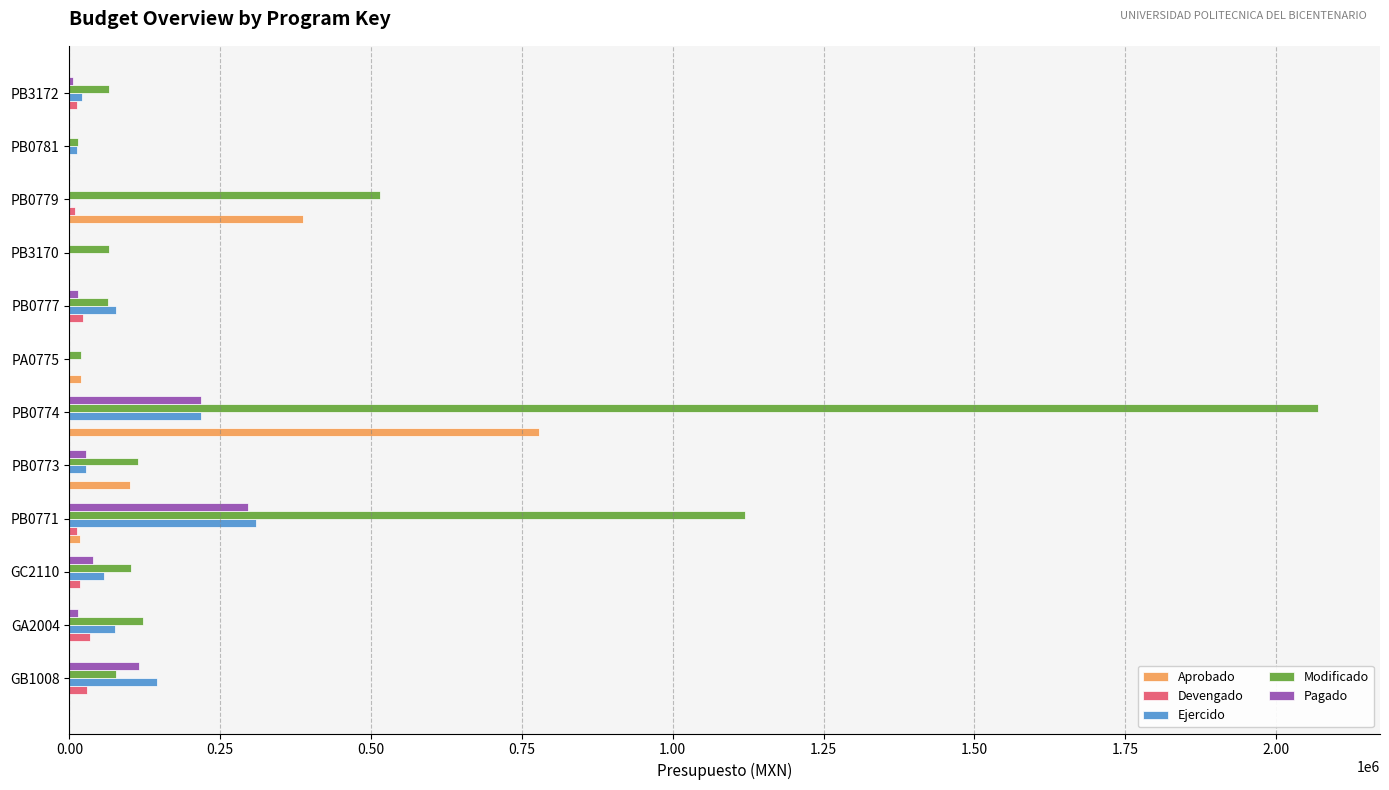

Which series has the largest total across all categories?

Modificado